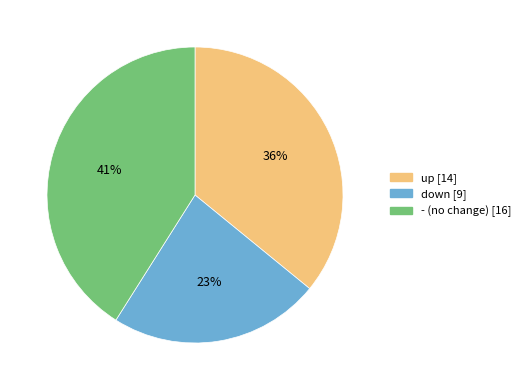

Between down and -, which is larger?

-